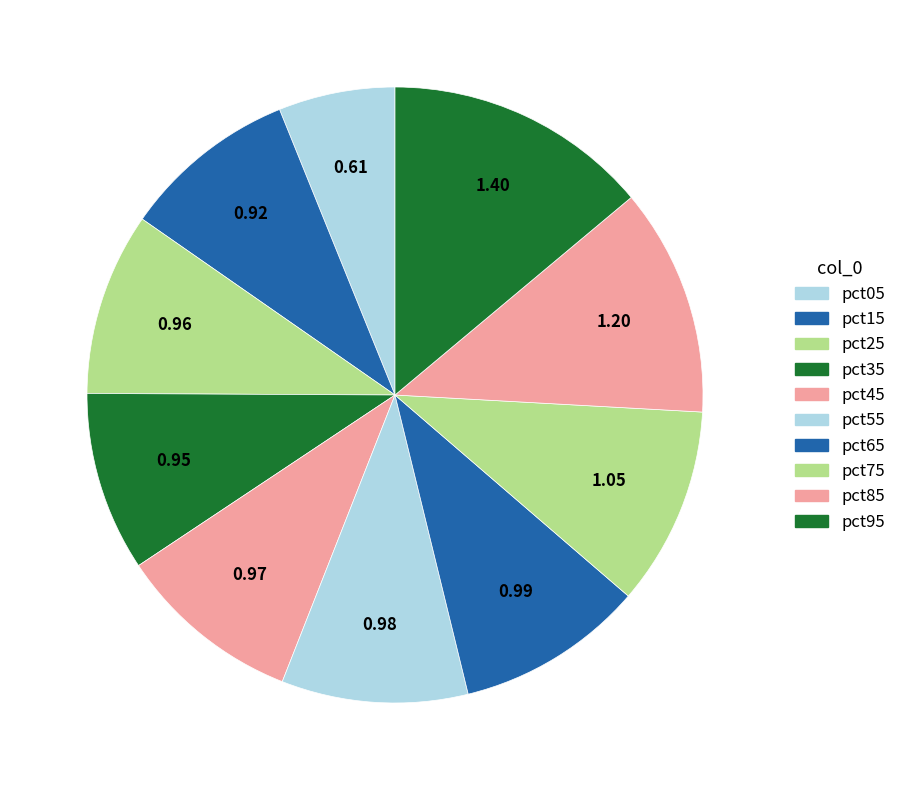

Is there any slice that represents more than half of the pie?

No